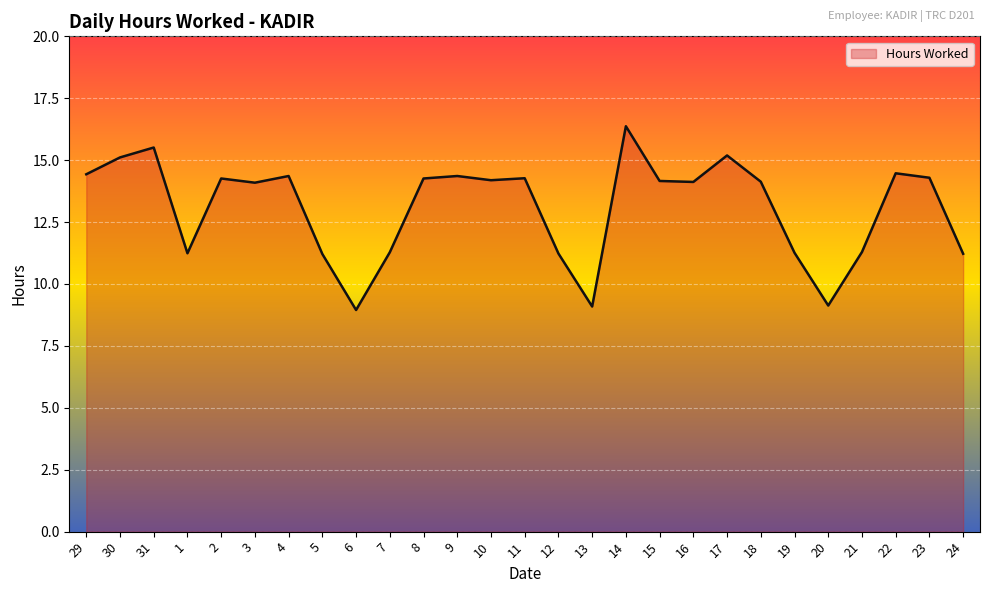

Which category has the highest value across all series?

14